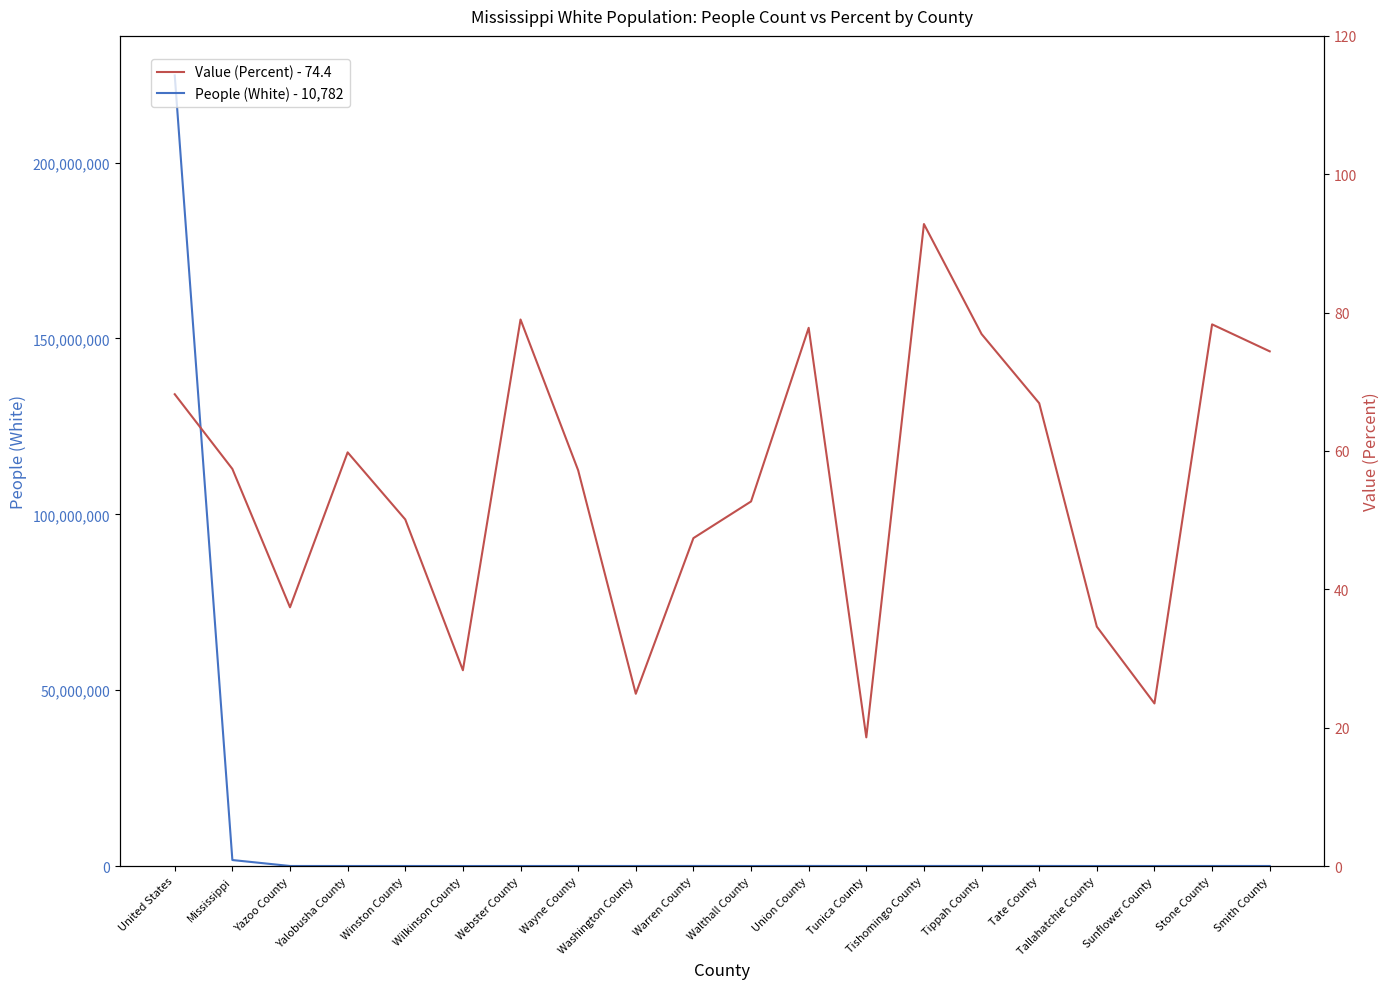

The Value (Percent) - 74.4 series shows 29.3 at Mississippi. True or false?

False